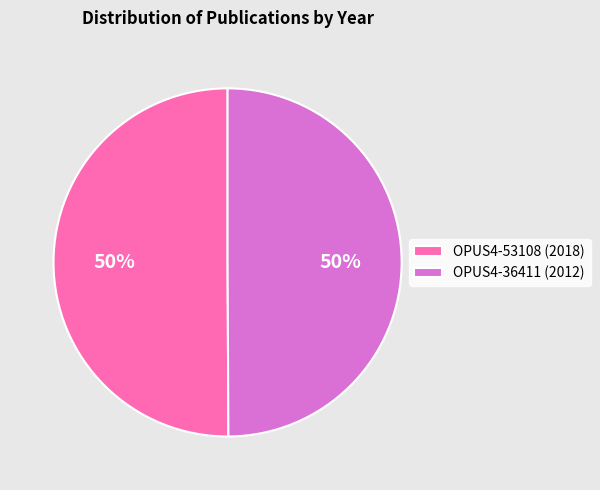

To the nearest percent, what is the average slice percentage?

50%